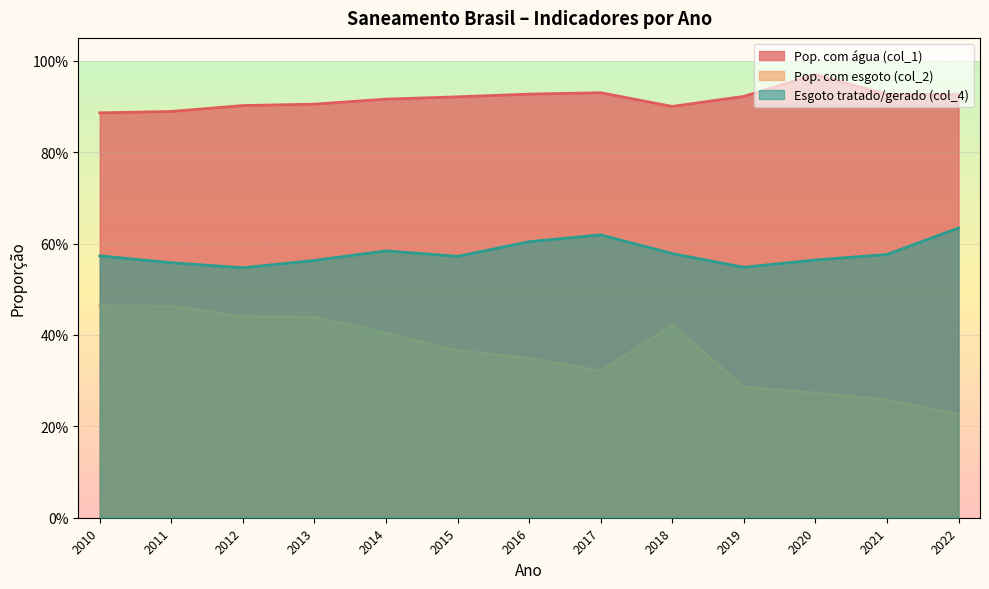

What is the total value across all series at 2019?

1.8